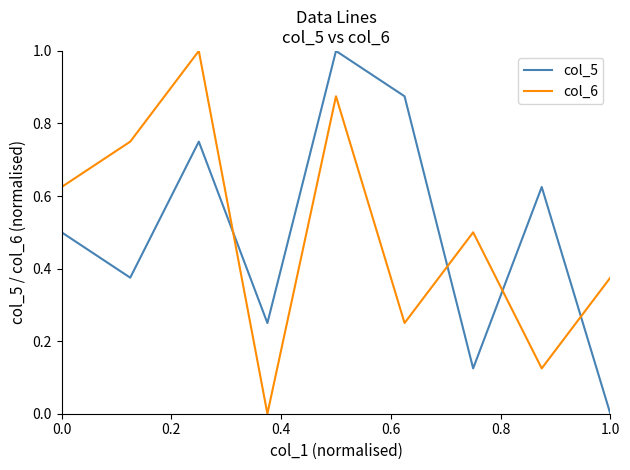

After their last crossing, which series has the higher values: col_5 or col_6?

col_6